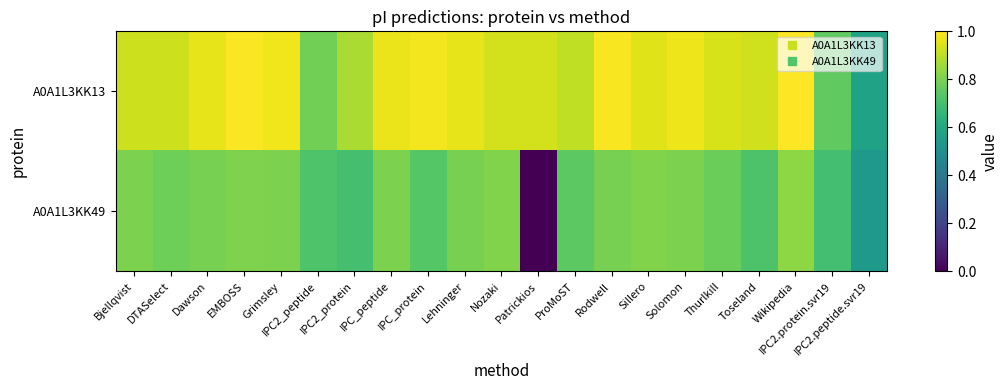

At how many categories does at least one series exceed 0?

21